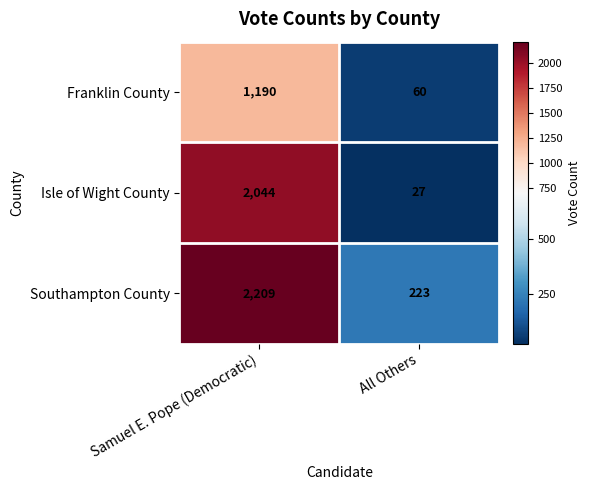

At how many categories does at least one series exceed 1454?

1